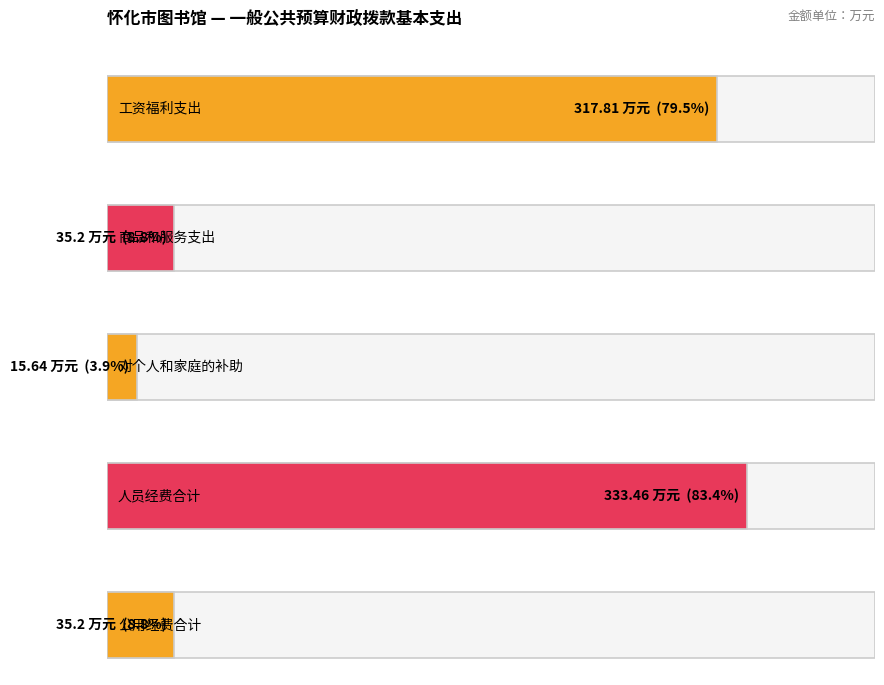

True or false: the data shows 35.2 at 商品和服务支出.

True